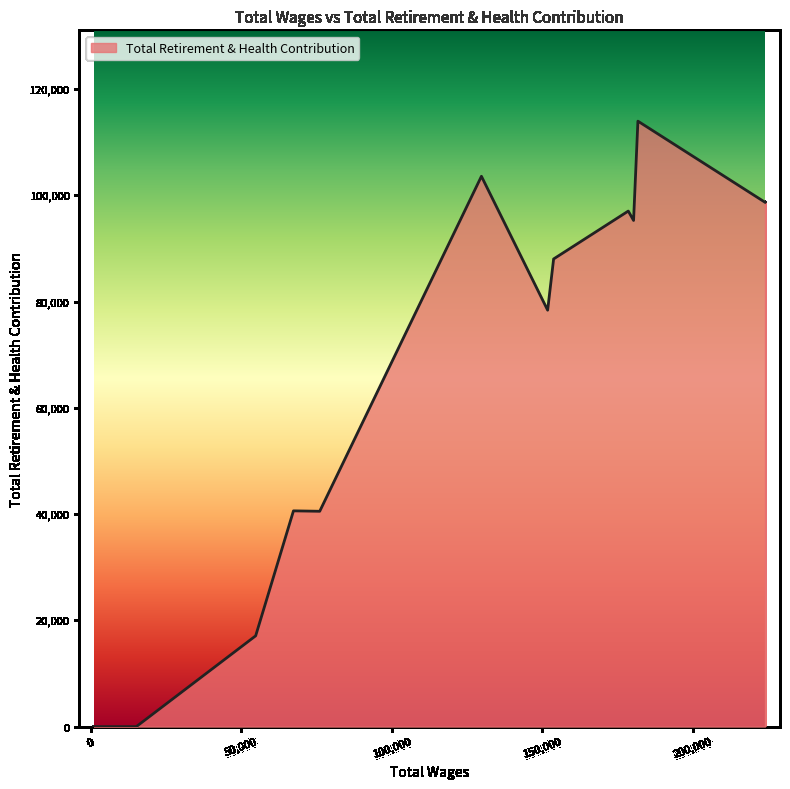

What is the difference between the maximum and minimum values?

113970